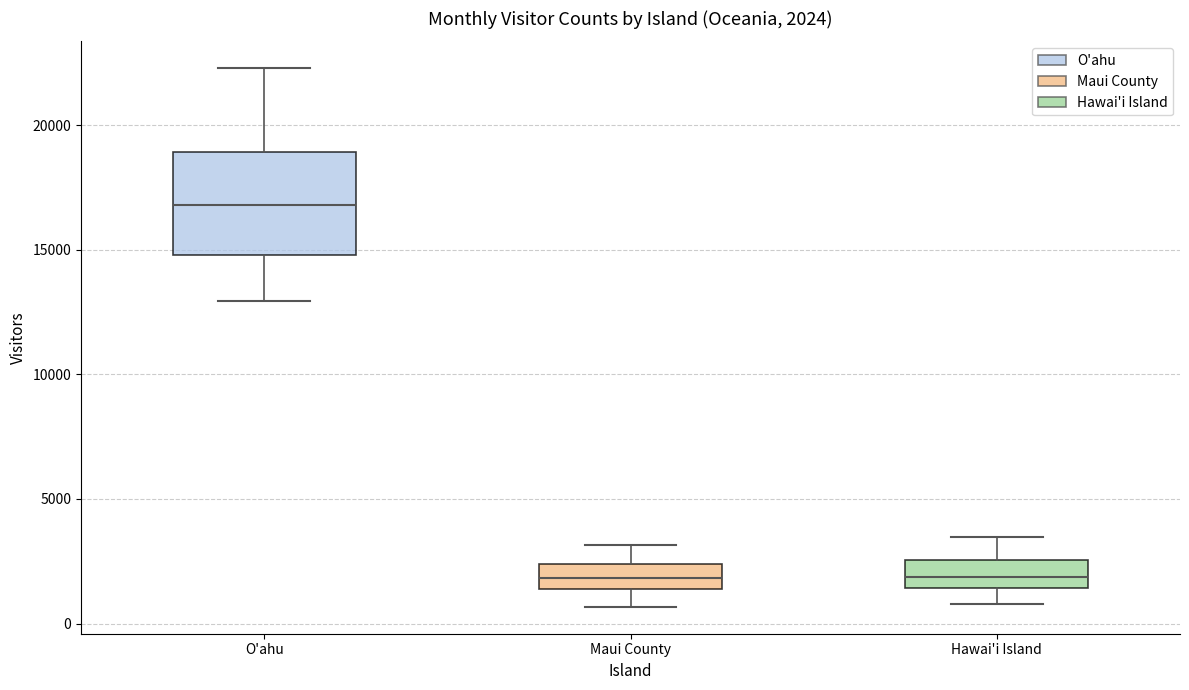

Comparing the boxes themselves (not the whiskers), which one is the tallest?

O'ahu